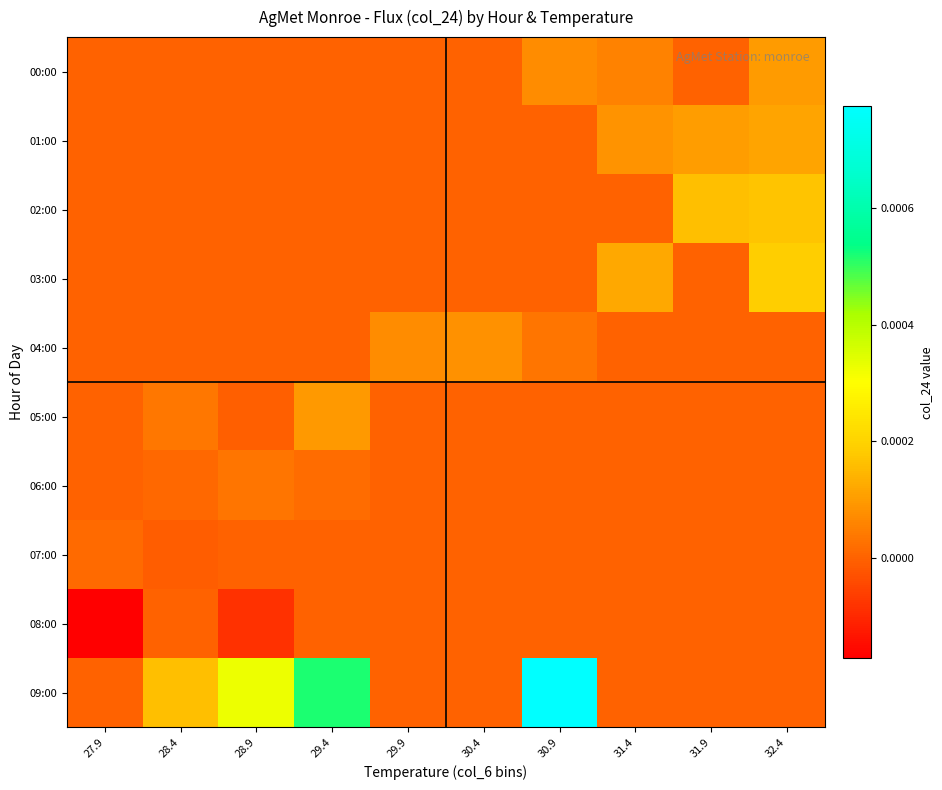

Reading left to right, what are all the values shown in this chart?

00:00: 27.9=0.0	28.4=0.0	28.9=0.0	29.4=0.0	29.9=0.0	30.4=0.0	30.9=0.0	31.4=0.0	31.9=0.0	32.4=0.0
01:00: 27.9=0.0	28.4=0.0	28.9=0.0	29.4=0.0	29.9=0.0	30.4=0.0	30.9=0.0	31.4=0.0	31.9=0.0	32.4=0.0
02:00: 27.9=0.0	28.4=0.0	28.9=0.0	29.4=0.0	29.9=0.0	30.4=0.0	30.9=0.0	31.4=0.0	31.9=0.0	32.4=0.0
03:00: 27.9=0.0	28.4=0.0	28.9=0.0	29.4=0.0	29.9=0.0	30.4=0.0	30.9=0.0	31.4=0.0	31.9=0.0	32.4=0.0
04:00: 27.9=0.0	28.4=0.0	28.9=0.0	29.4=0.0	29.9=0.0	30.4=0.0	30.9=0.0	31.4=0.0	31.9=0.0	32.4=0.0
05:00: 27.9=0.0	28.4=0.0	28.9=-0.0	29.4=0.0	29.9=0.0	30.4=0.0	30.9=0.0	31.4=0.0	31.9=0.0	32.4=0.0
06:00: 27.9=0.0	28.4=0.0	28.9=0.0	29.4=0.0	29.9=0.0	30.4=0.0	30.9=0.0	31.4=0.0	31.9=0.0	32.4=0.0
07:00: 27.9=0.0	28.4=-0.0	28.9=0.0	29.4=0.0	29.9=0.0	30.4=0.0	30.9=0.0	31.4=0.0	31.9=0.0	32.4=0.0
08:00: 27.9=-0.0	28.4=0.0	28.9=-0.0	29.4=0.0	29.9=0.0	30.4=0.0	30.9=0.0	31.4=0.0	31.9=0.0	32.4=0.0
09:00: 27.9=0.0	28.4=0.0	28.9=0.0	29.4=0.0	29.9=0.0	30.4=0.0	30.9=0.0	31.4=0.0	31.9=0.0	32.4=0.0